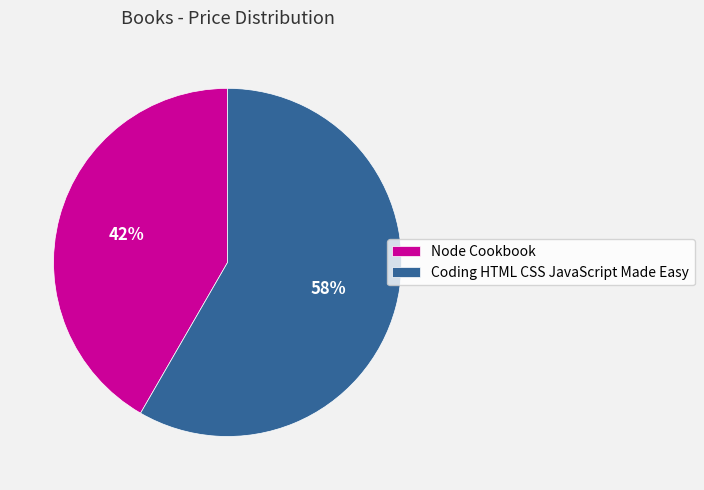

Approximately how many times larger is the value at Node Cookbook compared to Coding HTML CSS JavaScript Made Easy?

0.7